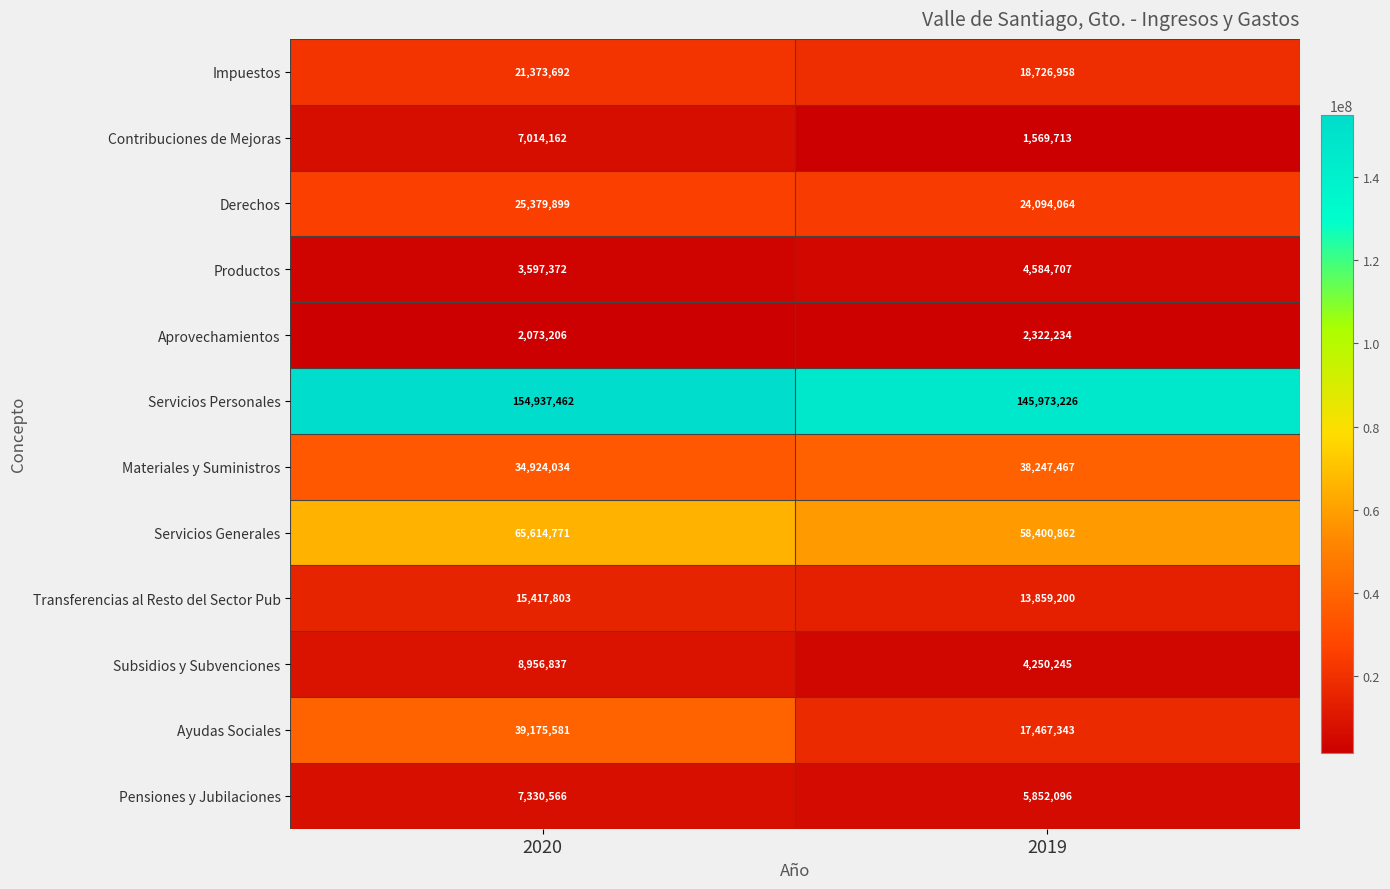

What is the difference between the Productos values at 2020 and 2019?

987335